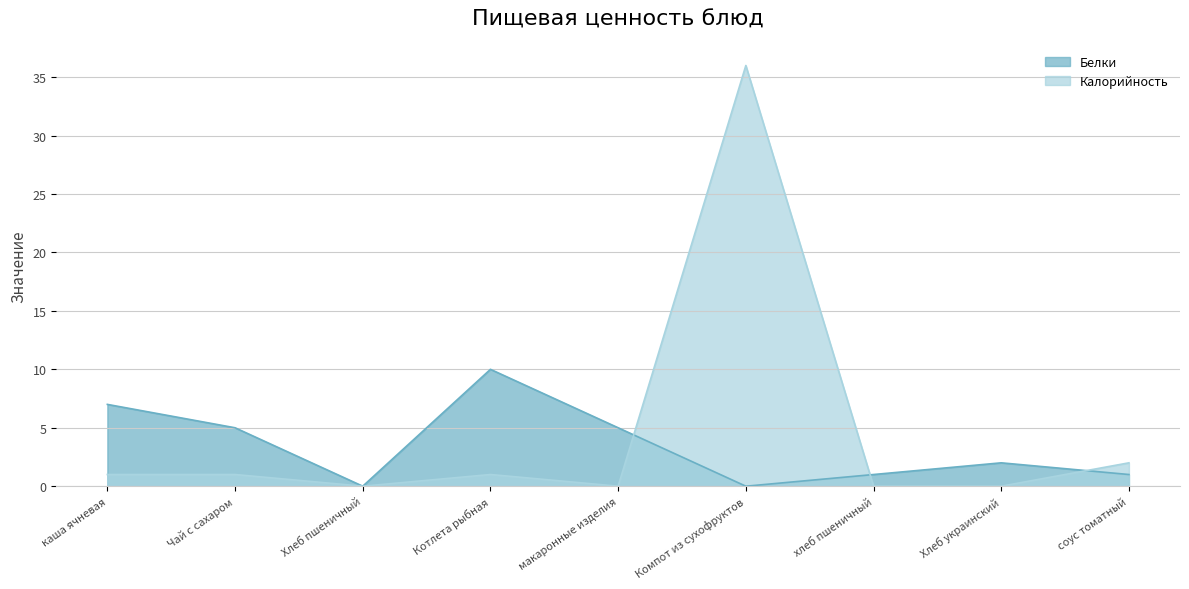

How many positive values does the Калорийность series have?

5